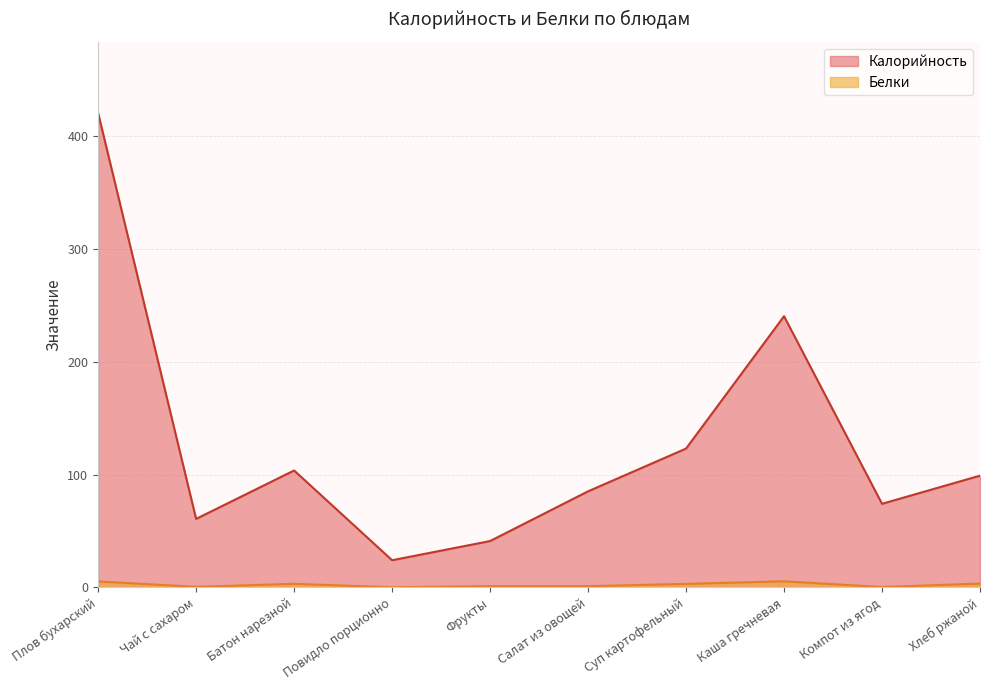

True or false: Калорийность and Белки intersect in this chart.

False